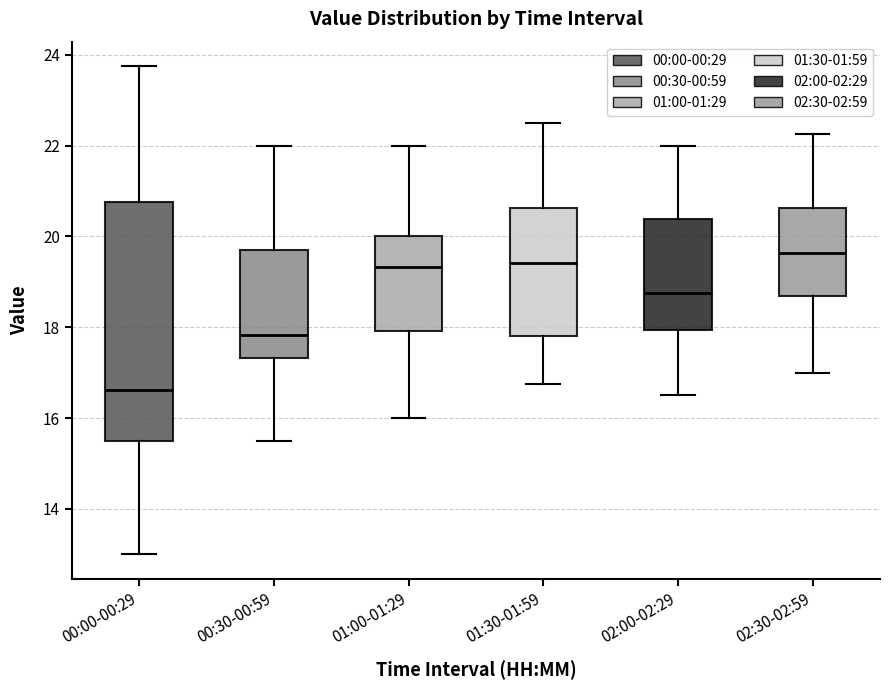

Which box has the highest median line?

02:30-02:59